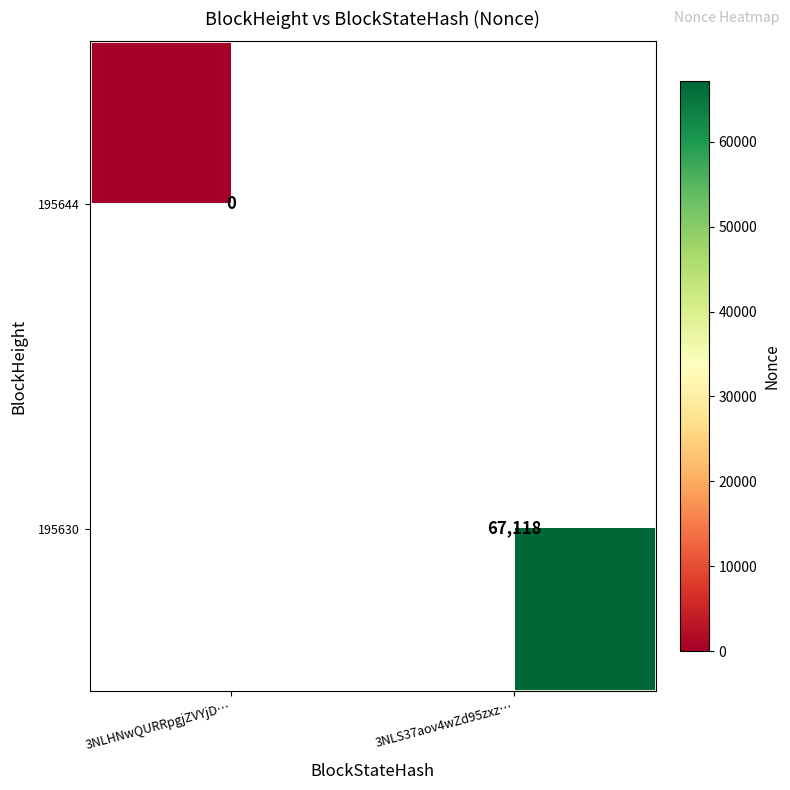

How many distinct data groups are displayed?

2